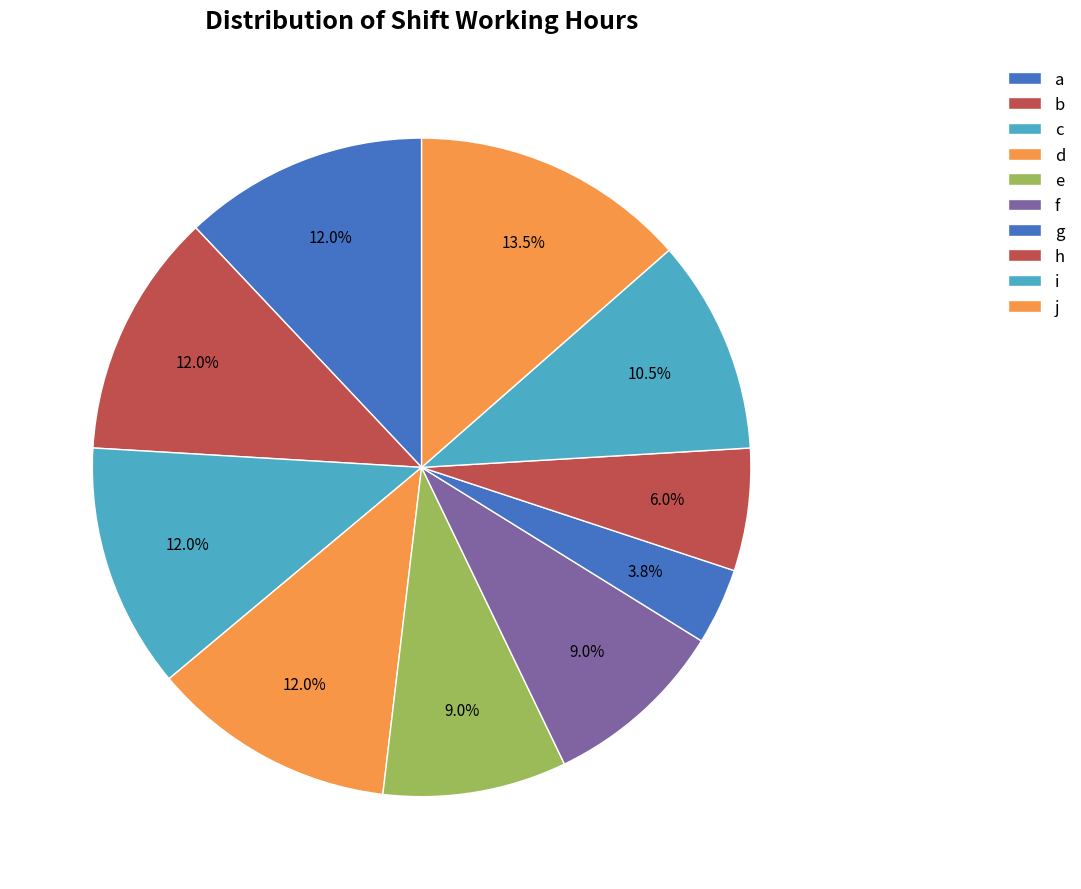

To the nearest percent, what portion does h represent?

6%